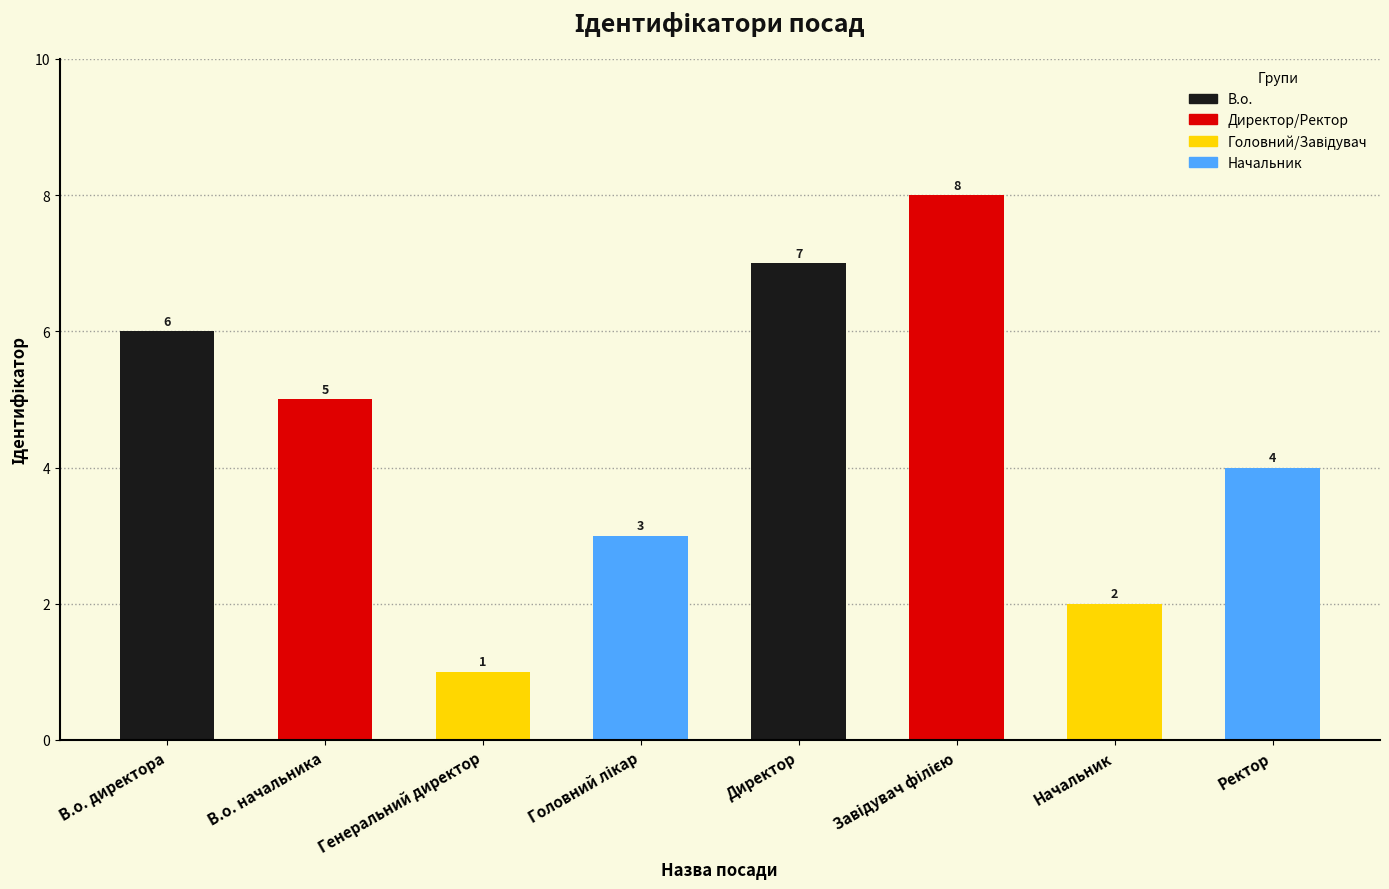

Count the number of data series in this chart.

1